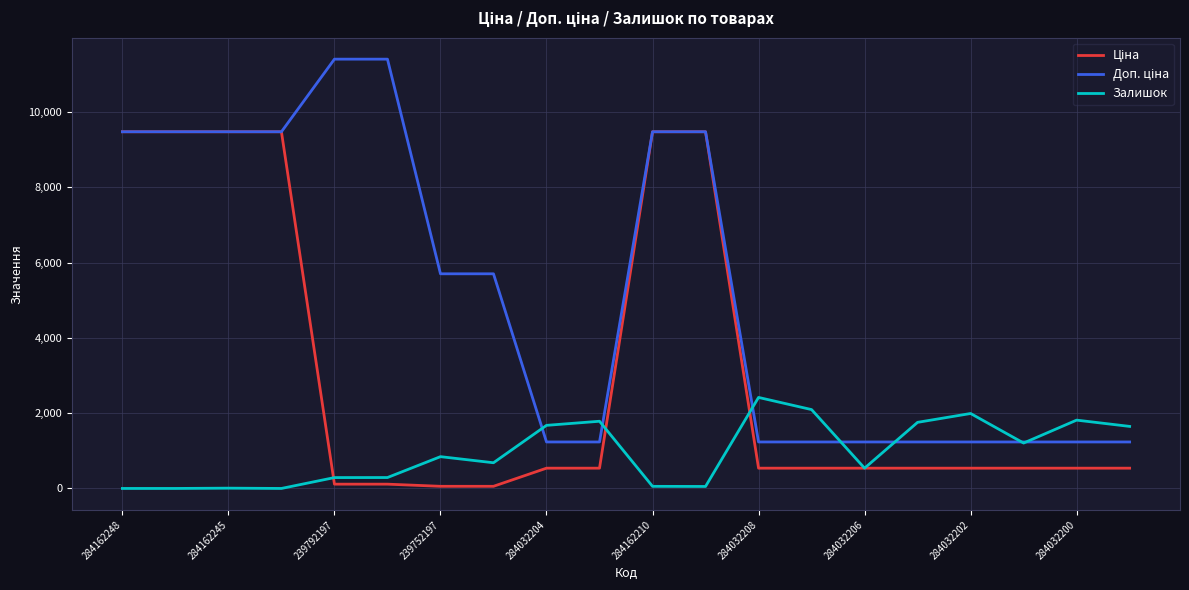

After their last crossing, which series has the higher values: Доп. ціна or Залишок?

Залишок